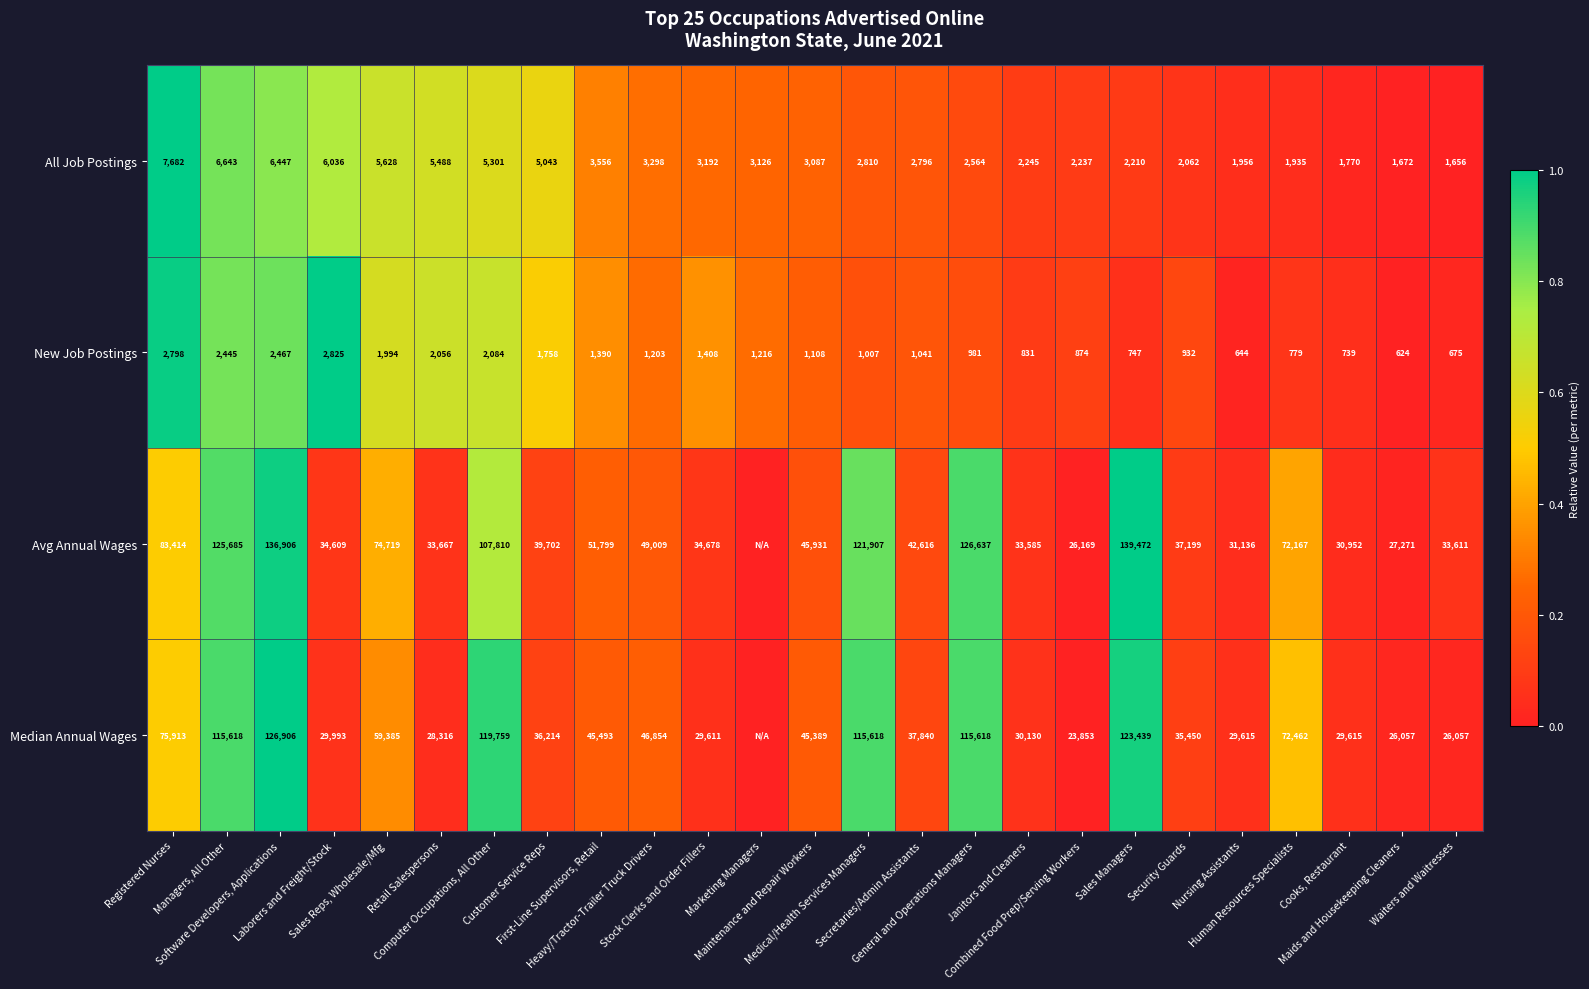

What is the sum of all All Job Postings values?

90440